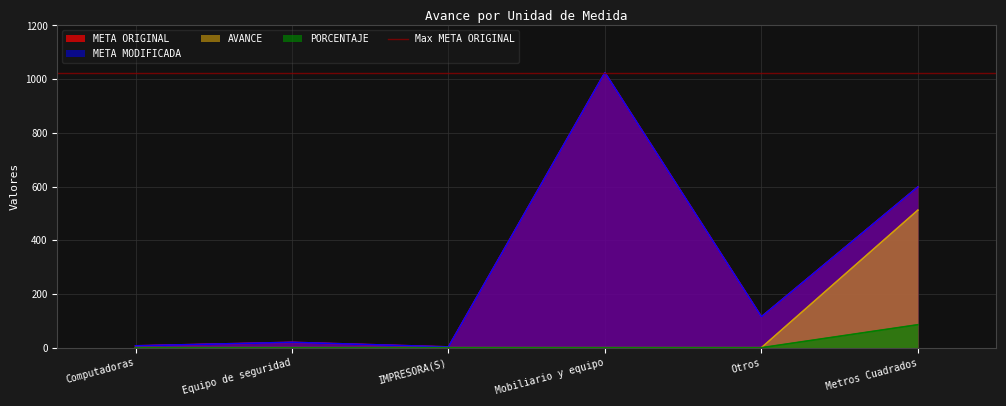

Which series changed the most between Equipo de seguridad and Otros?

META ORIGINAL